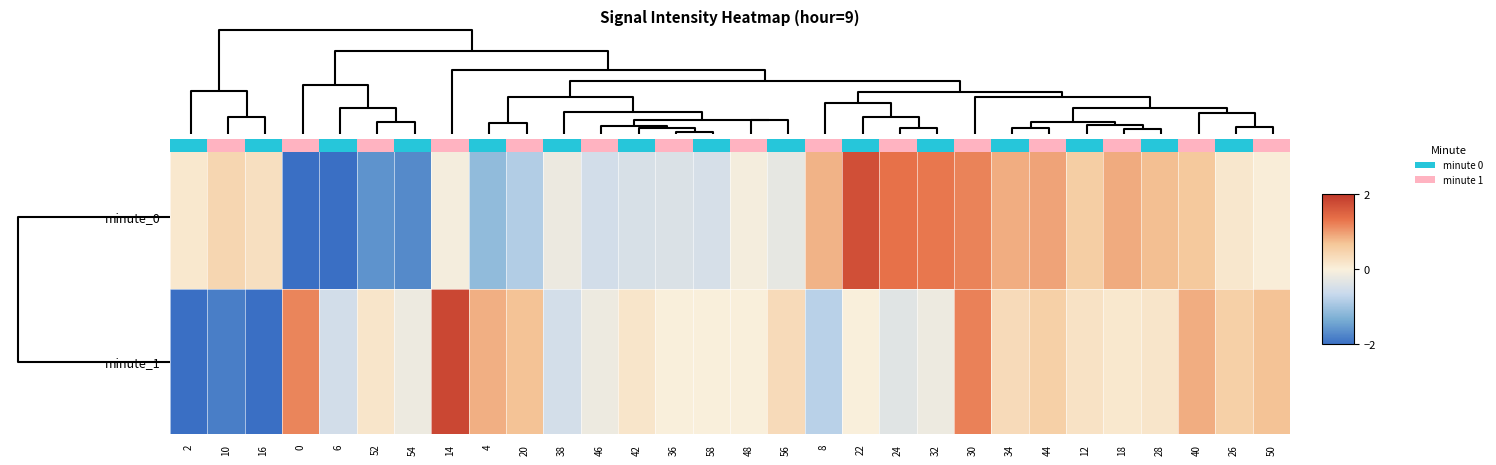

Which series has the largest total across all categories?

minute_1